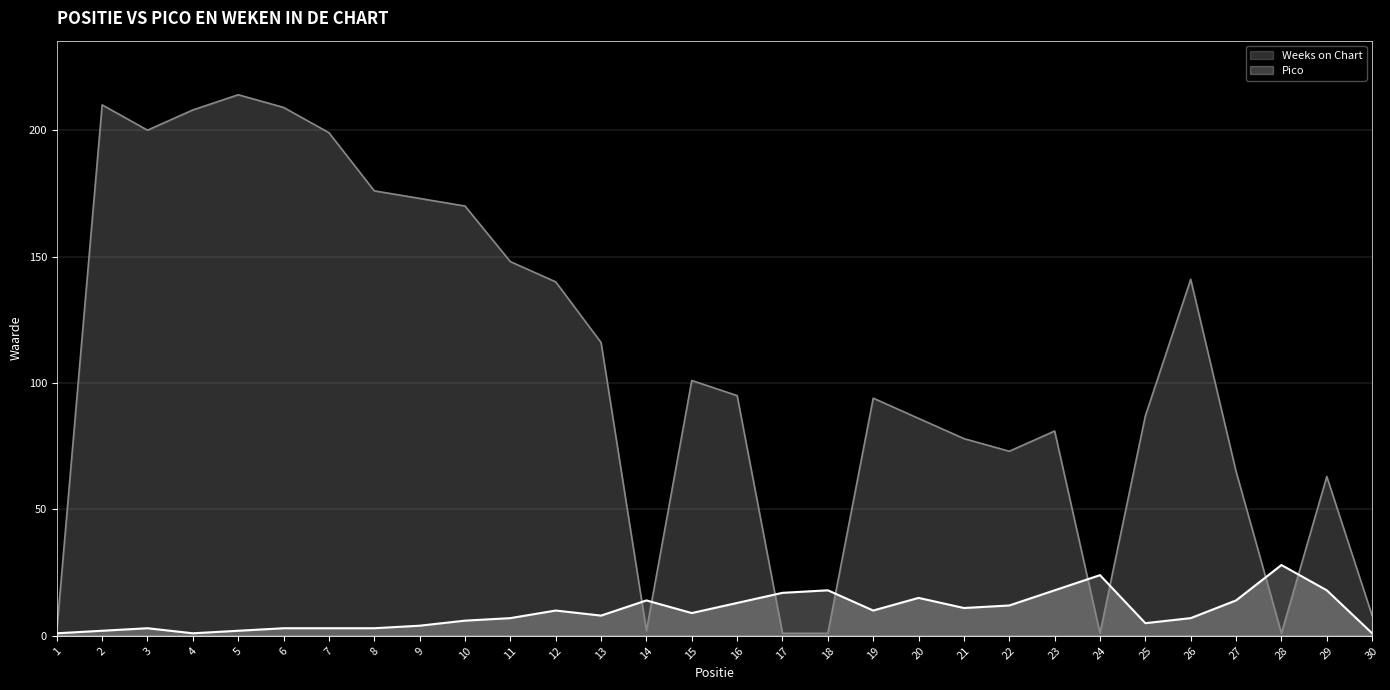

Which series ends up on top after the final intersection of Weeks on Chart and Pico?

Weeks on Chart